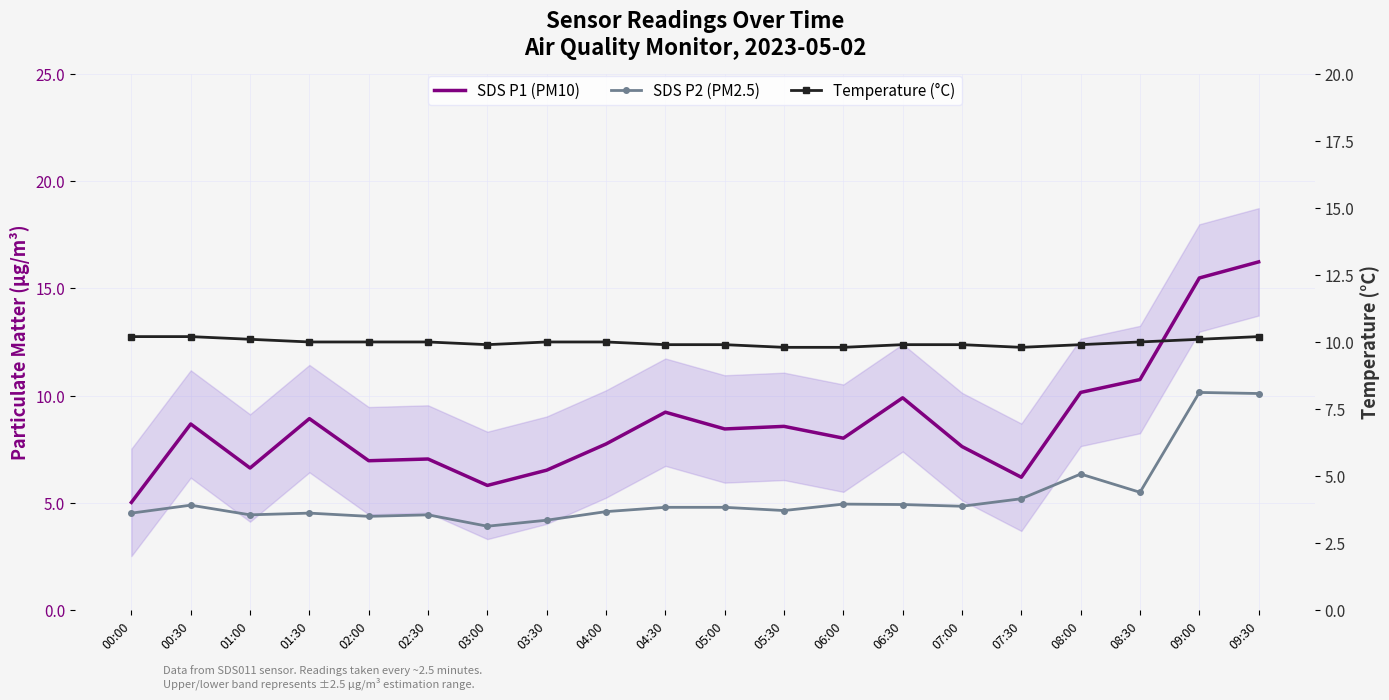

Reading left to right, transcribe all the data shown in this chart.

SDS P1 (PM10): 5.0	8.7	6.6	8.9	7.0	7.0	5.8	6.5	7.8	9.2	8.4	8.6	8.0	9.9	7.6	6.2	10.2	10.8	15.5	16.2
SDS P2 (PM2.5): 4.5	4.9	4.5	4.5	4.4	4.5	3.9	4.2	4.6	4.8	4.8	4.7	5.0	4.9	4.8	5.2	6.3	5.5	10.2	10.1
Temperature (°C): 10.2	10.2	10.1	10.0	10.0	10.0	9.9	10.0	10.0	9.9	9.9	9.8	9.8	9.9	9.9	9.8	9.9	10.0	10.1	10.2